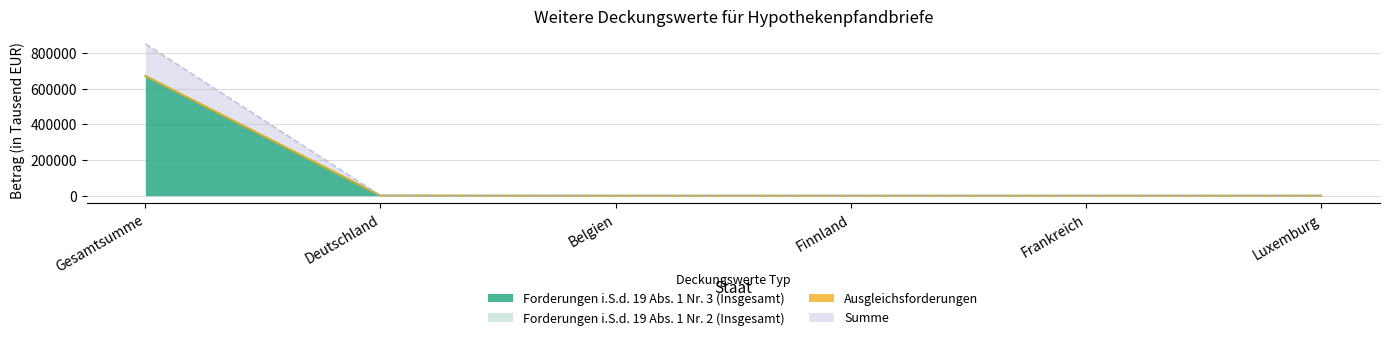

Is it true that Forderungen i.S.d. 19 Abs. 1 Nr. 3 (Insgesamt) equals 513 at Deutschland?

True